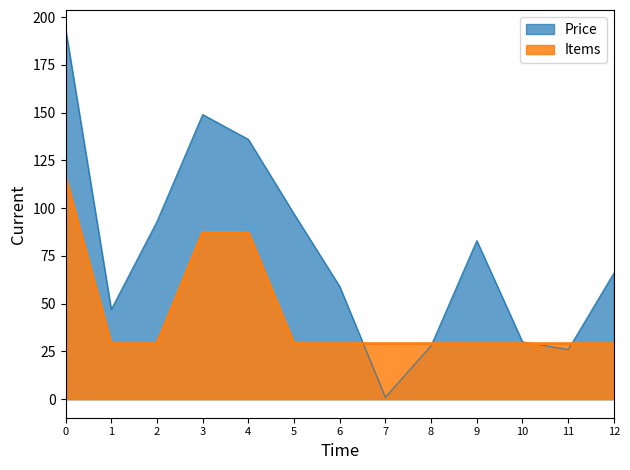

True or false: Price has more than 2 points higher than both neighbors.

False